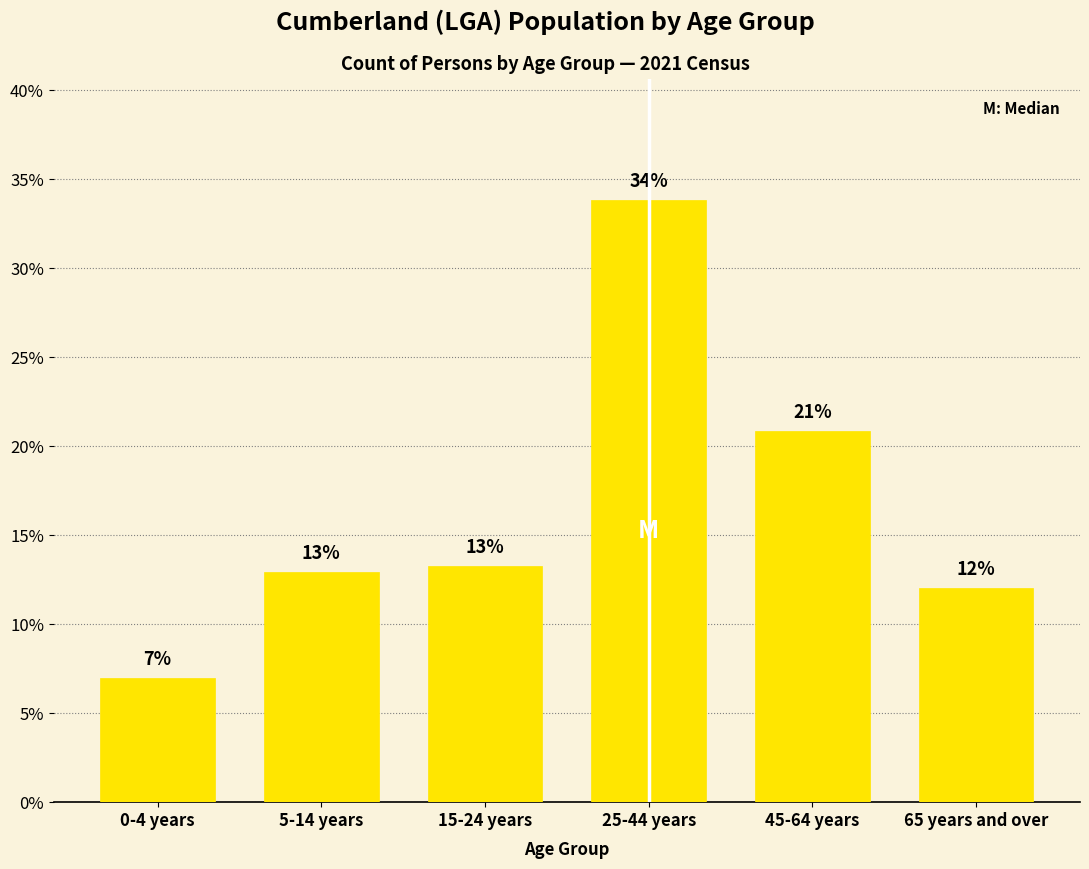

Approximately how many times larger is the value at 45-64 years compared to 25-44 years?

0.6